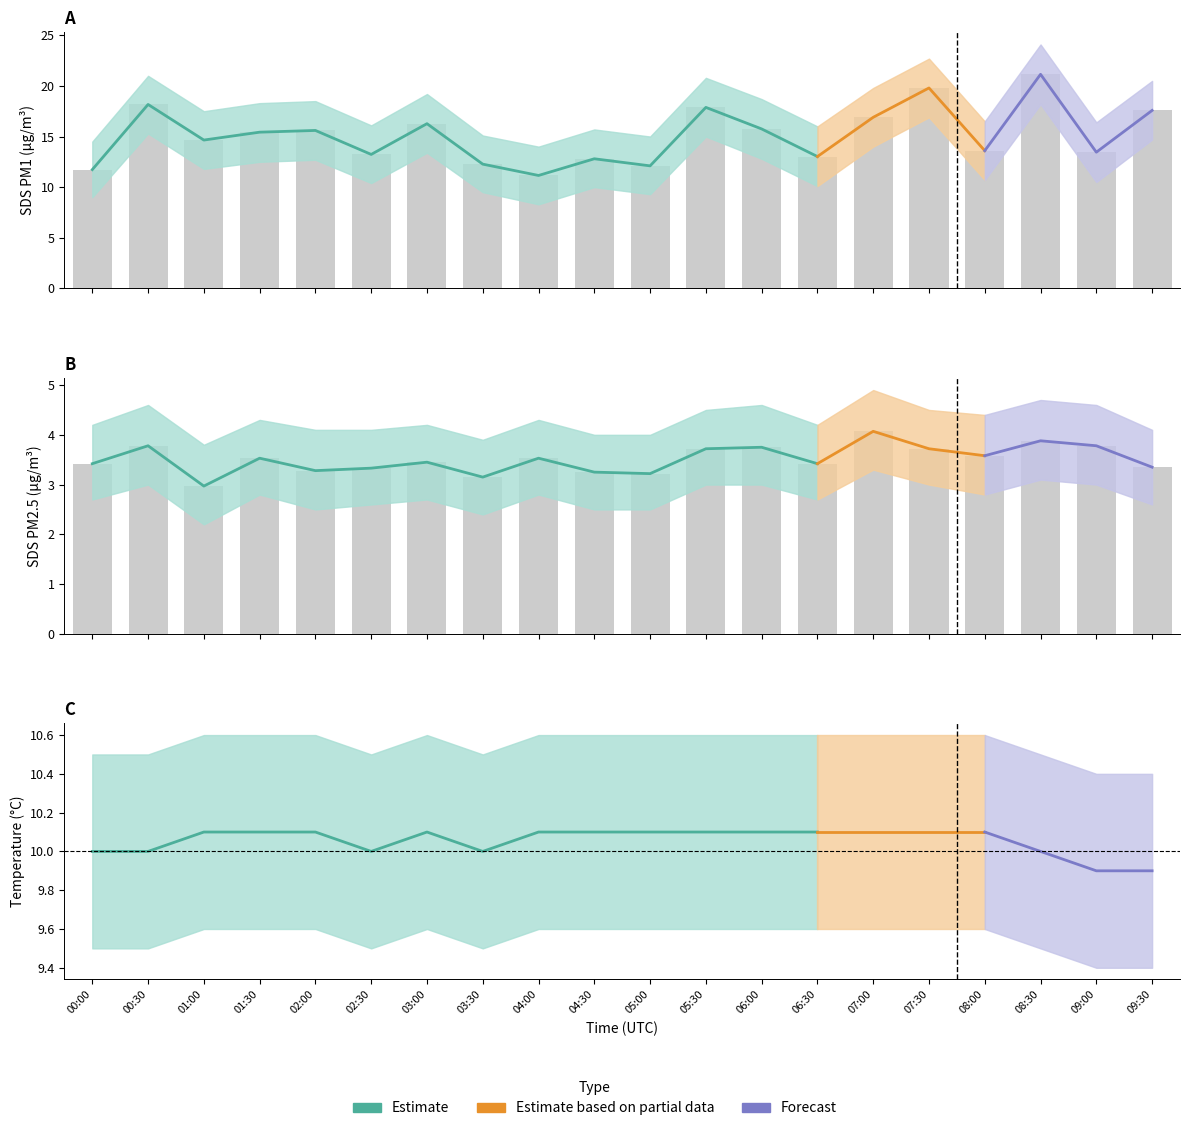

What is the difference between the maximum and minimum values in the SDS_P1 series?

10.0